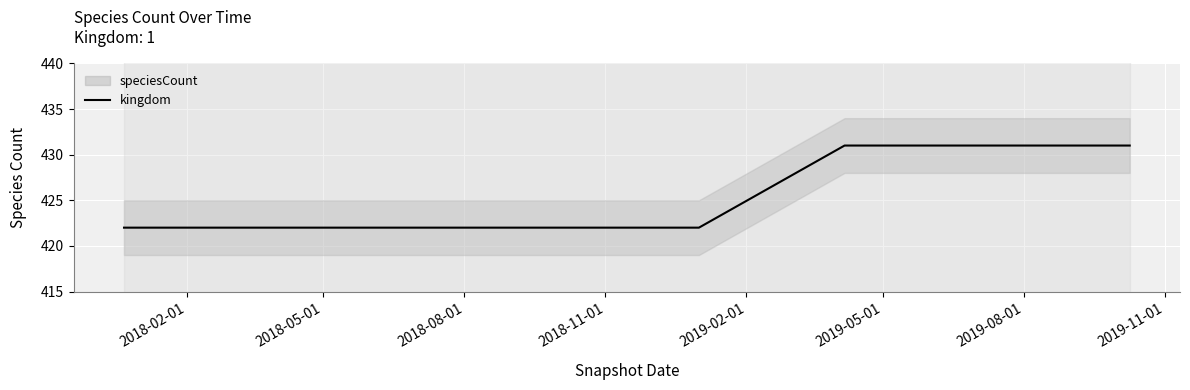

Reading left to right, extract all data points from this chart.

422	422	422	422	422	431	431	431